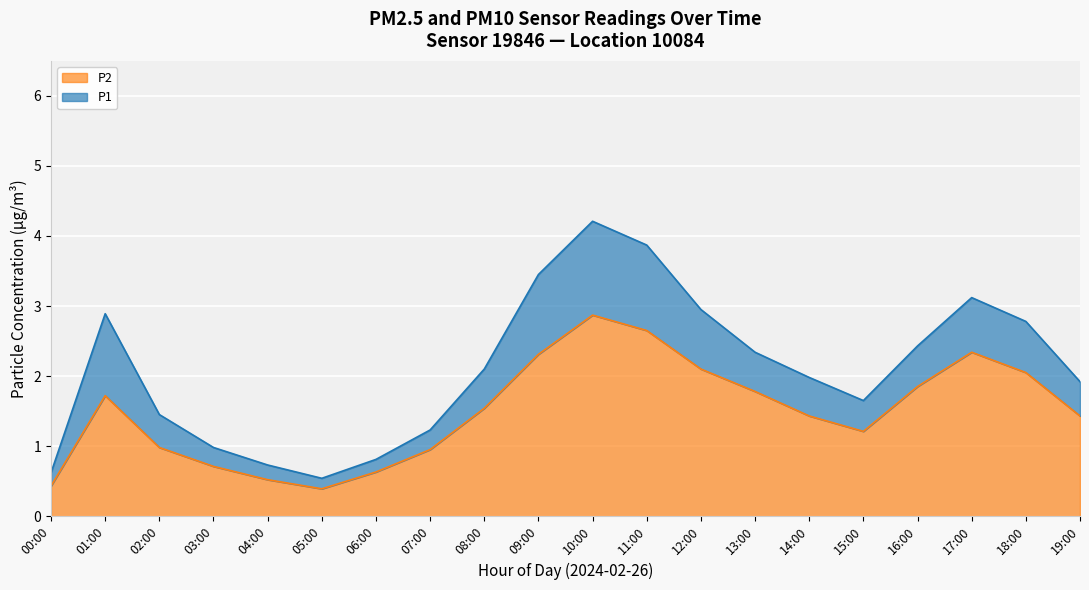

In P1, how many points are higher than both neighbors (excluding endpoints)?

3